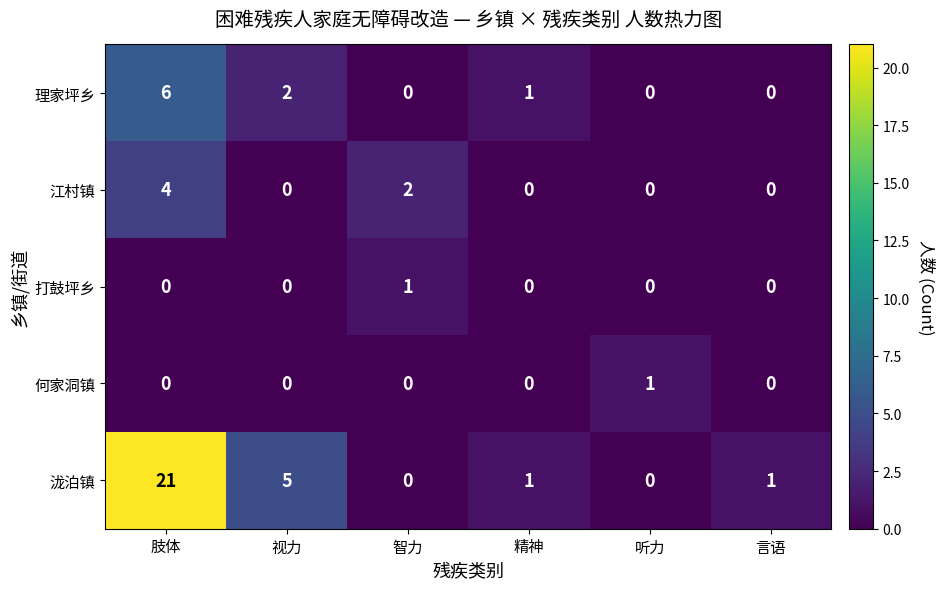

What is the difference between the maximum and minimum values in the 理家坪乡 series?

6